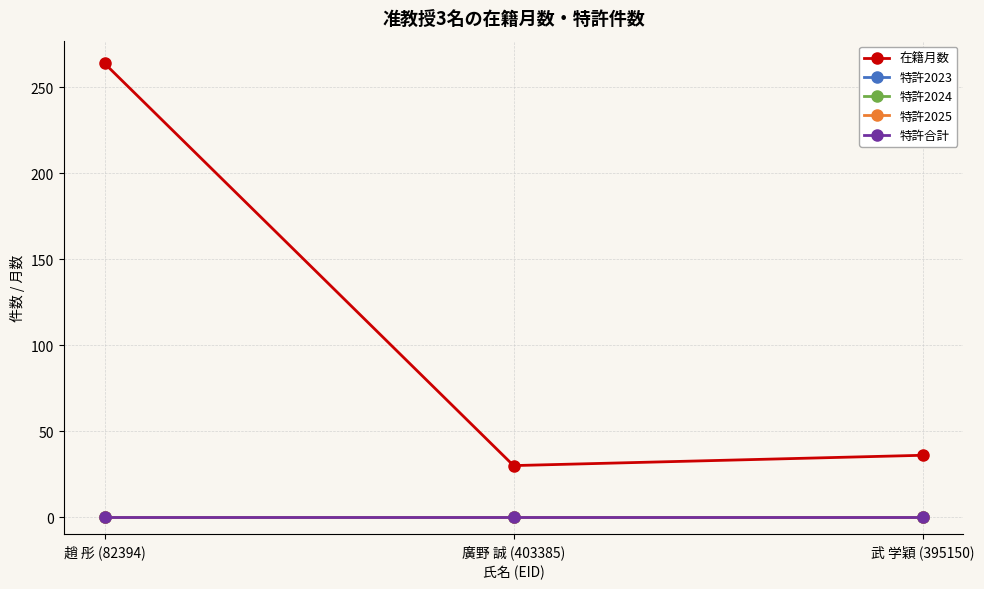

At which label is 特許2023 closest to 0?

趙 彤 (82394)